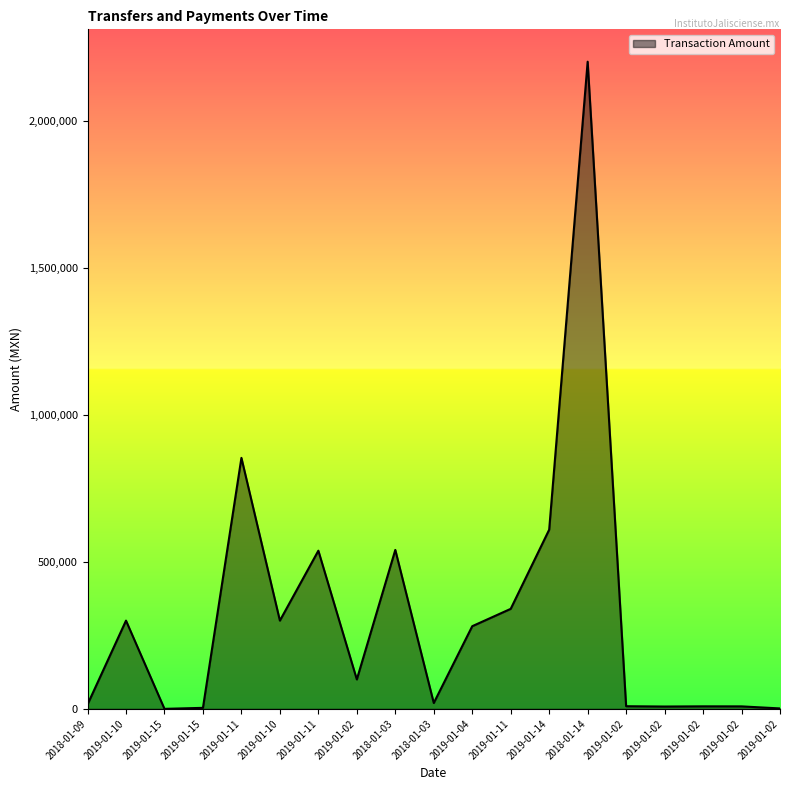

What is the label of the 1st point from the left?

2018-01-09